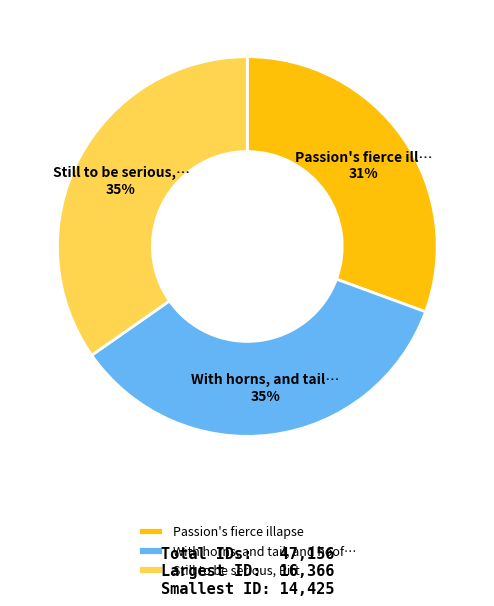

How many segments does this pie chart have?

3